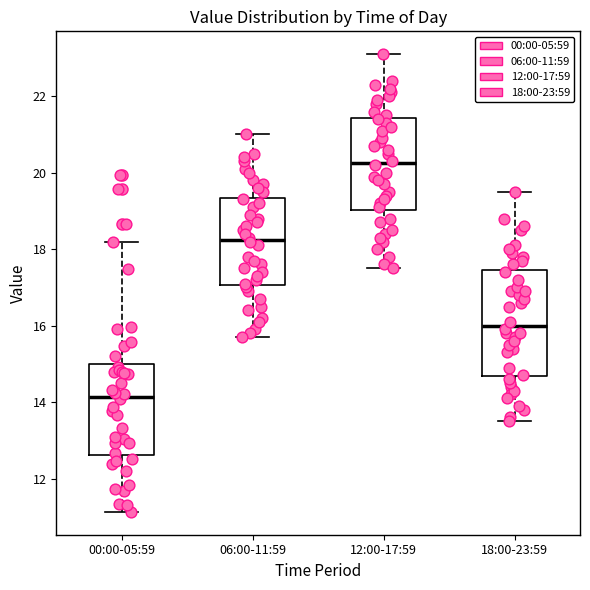

Reading left to right, read every box against the y-axis: the position of its median line, the range the box covers, and the ends of its whiskers. The values are not printed on the chart, so give them approximately, as read against the axis.

00:00-05:59: median 14.2, box 12.6 to 15.0, whiskers 11.2 to 18.2
06:00-11:59: median 18.2, box 17.0 to 19.4, whiskers 15.8 to 21.0
12:00-17:59: median 20.2, box 19.0 to 21.4, whiskers 17.6 to 23.2
18:00-23:59: median 16.0, box 14.6 to 17.4, whiskers 13.6 to 19.6